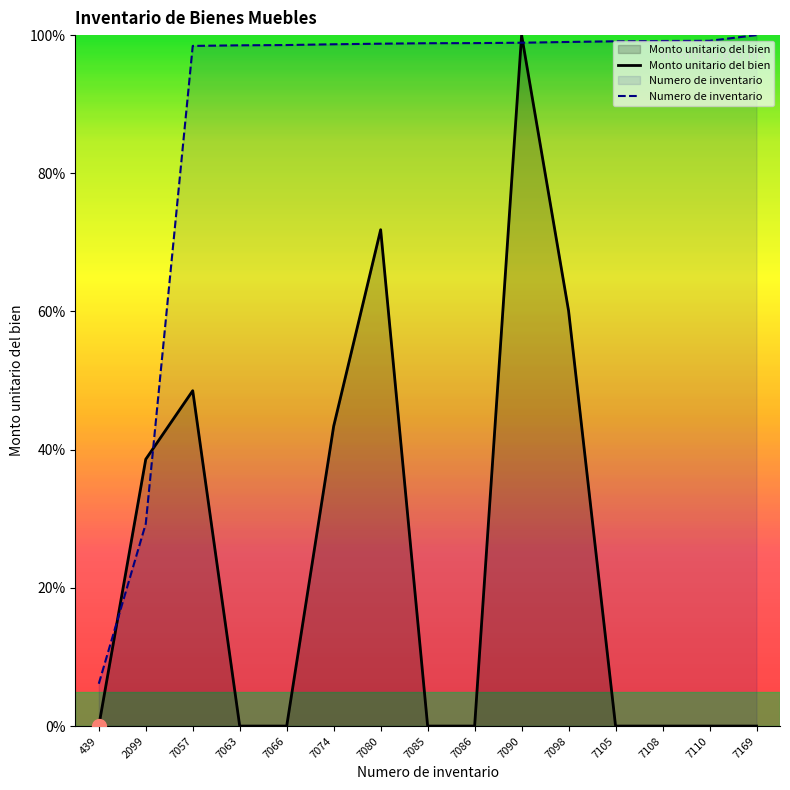

What is the highest value of the Monto unitario del bien series?

100.0